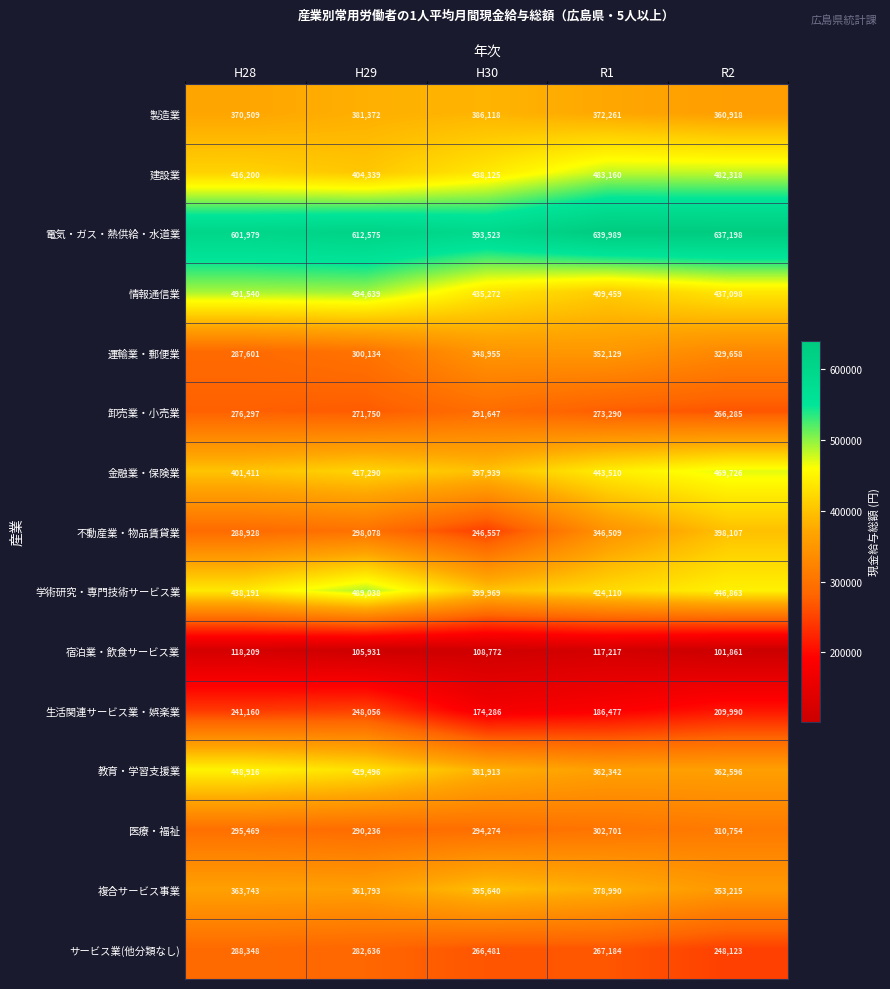

Where is 建設業 nearest to the value 443749?

H30